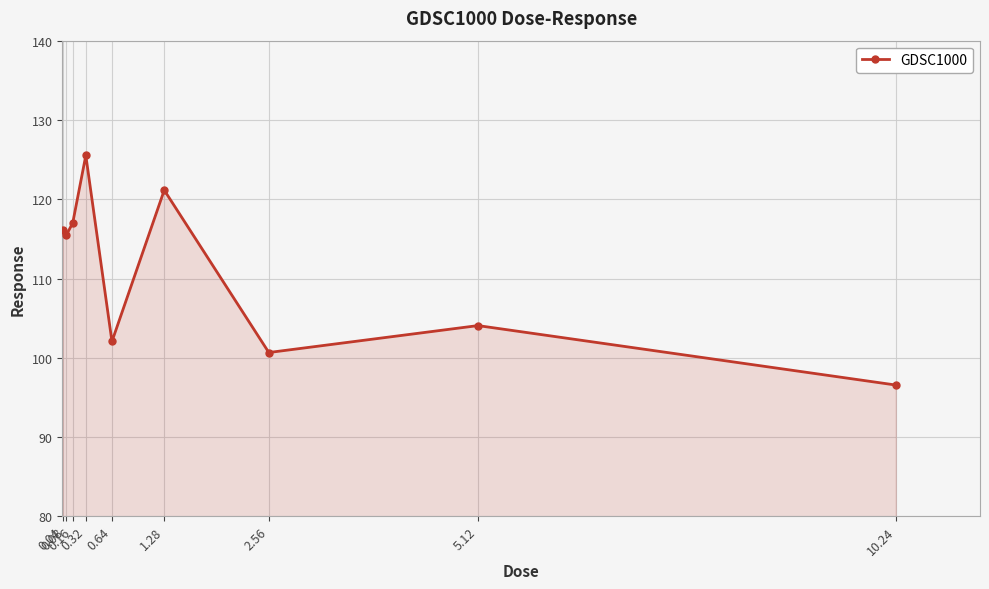

What is the sum of the values at 5.12 and 0.32?

229.6